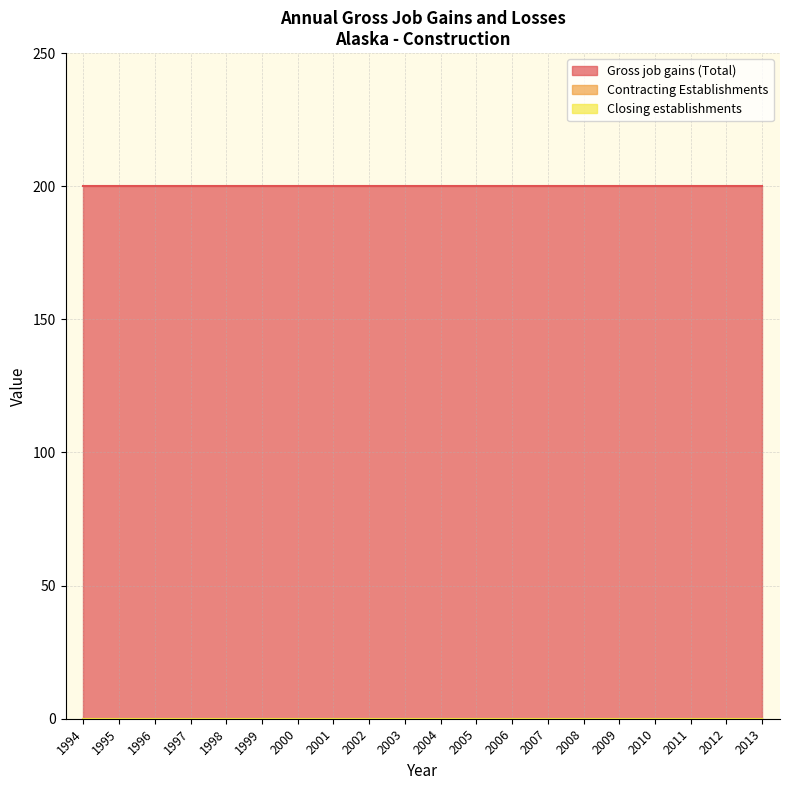

Reading left to right, extract all data points from this chart.

Gross job gains (Total): 1994=200	1995=200	1996=200	1997=200	1998=200	1999=200	2000=200	2001=200	2002=200	2003=200	2004=200	2005=200	2006=200	2007=200	2008=200	2009=200	2010=200	2011=200	2012=200	2013=200
Contracting Establishments: 1994=0	1995=0	1996=0	1997=0	1998=0	1999=0	2000=0	2001=0	2002=0	2003=0	2004=0	2005=0	2006=0	2007=0	2008=0	2009=0	2010=0	2011=0	2012=0	2013=0
Closing establishments: 1994=0	1995=0	1996=0	1997=0	1998=0	1999=0	2000=0	2001=0	2002=0	2003=0	2004=0	2005=0	2006=0	2007=0	2008=0	2009=0	2010=0	2011=0	2012=0	2013=0